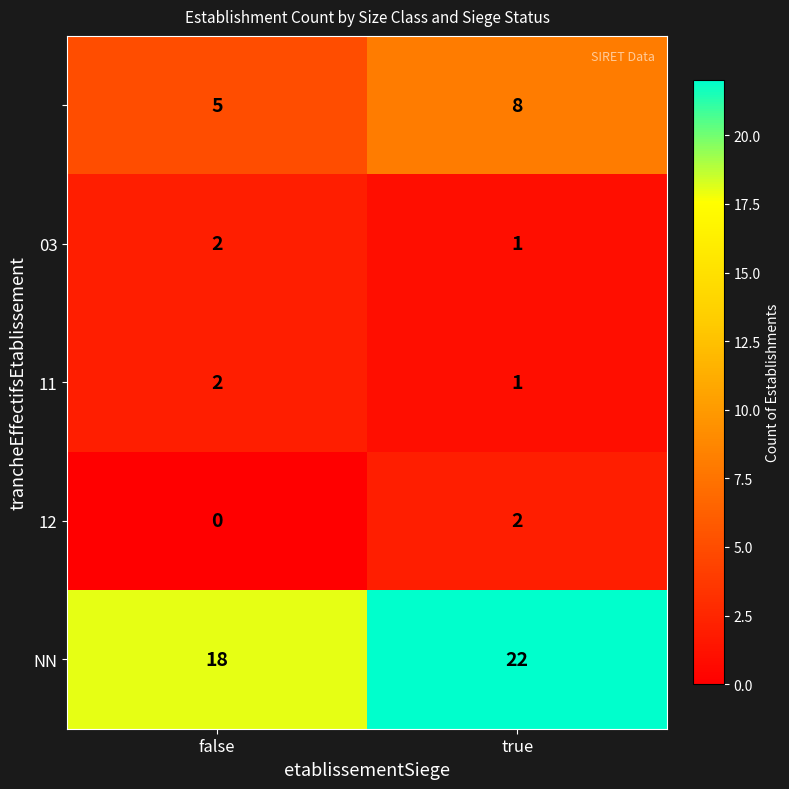

What is the difference between the highest and lowest values at false?

18